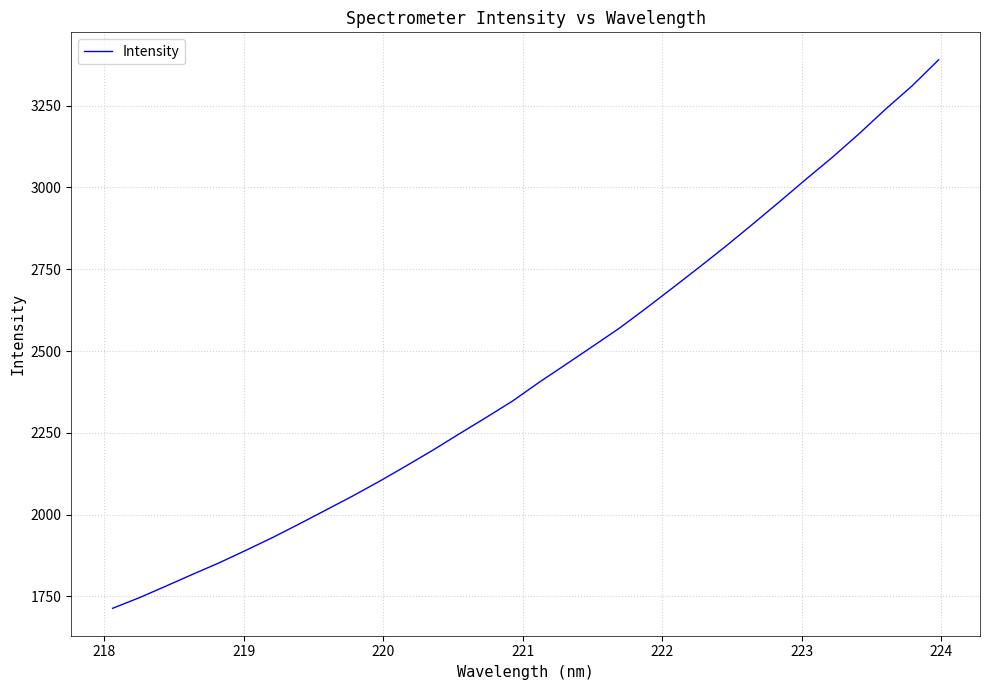

True or false: there are more than 1 points higher than both neighbors.

False